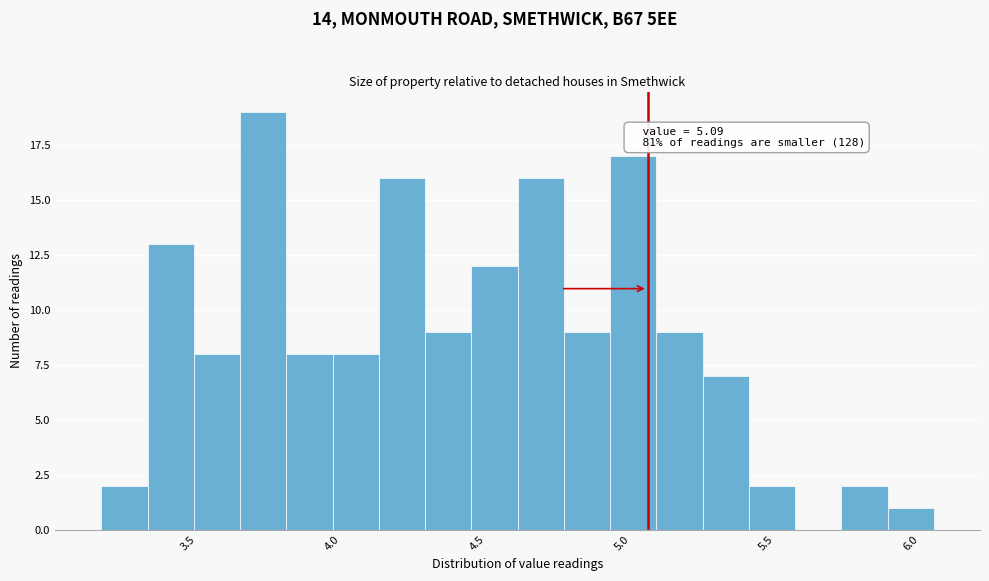

Read against the x-axis, roughly where is the centre of the tallest bar?

3.75